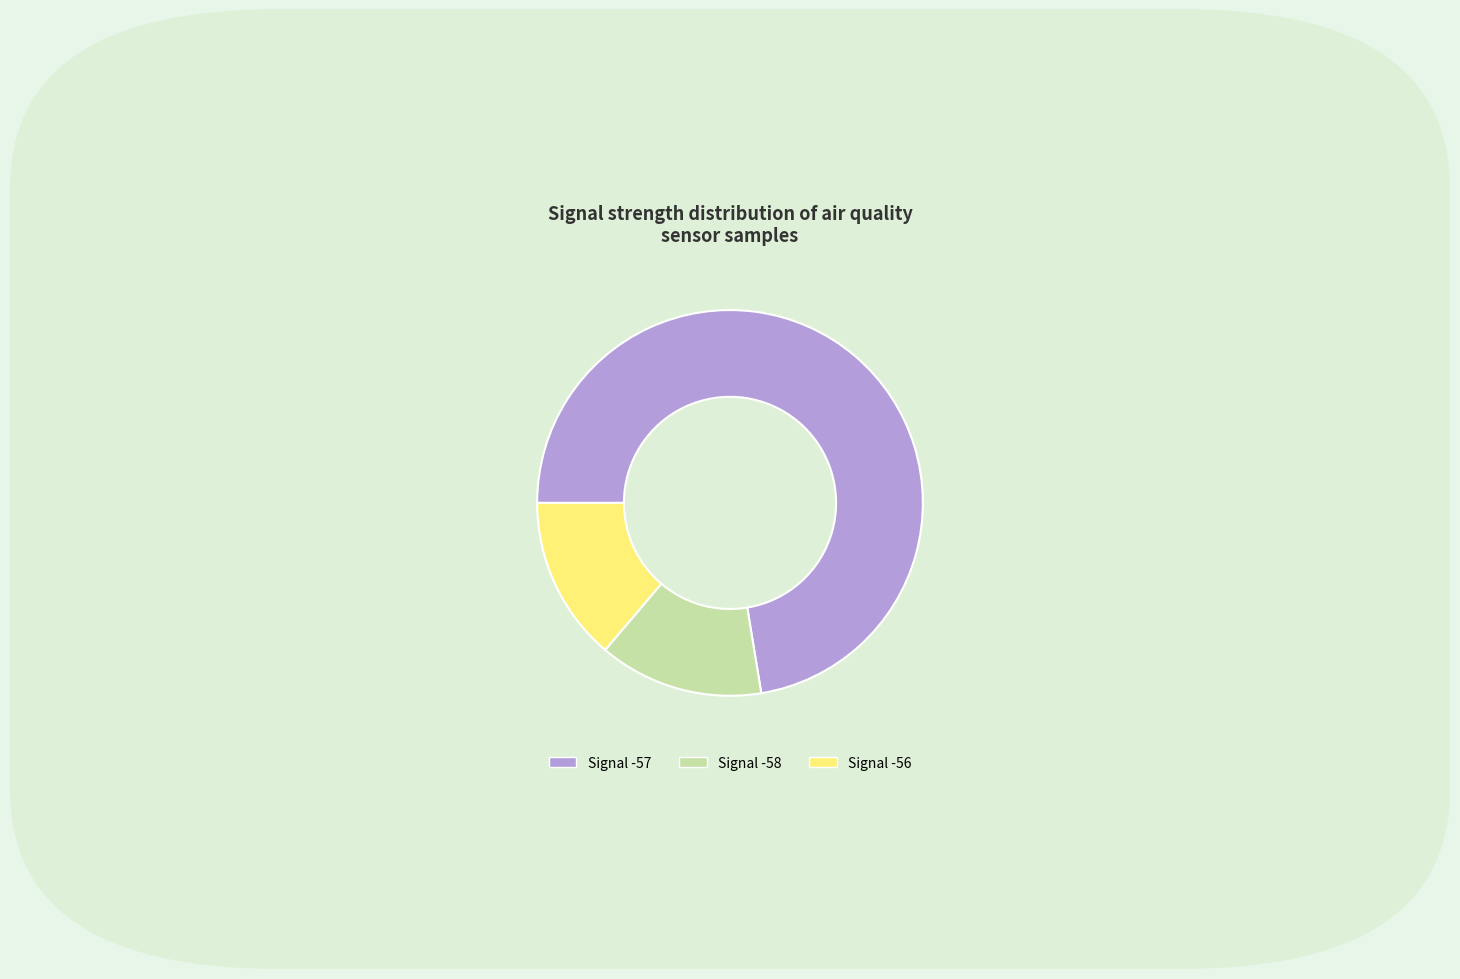

Is there any slice that represents more than half of the pie?

Yes